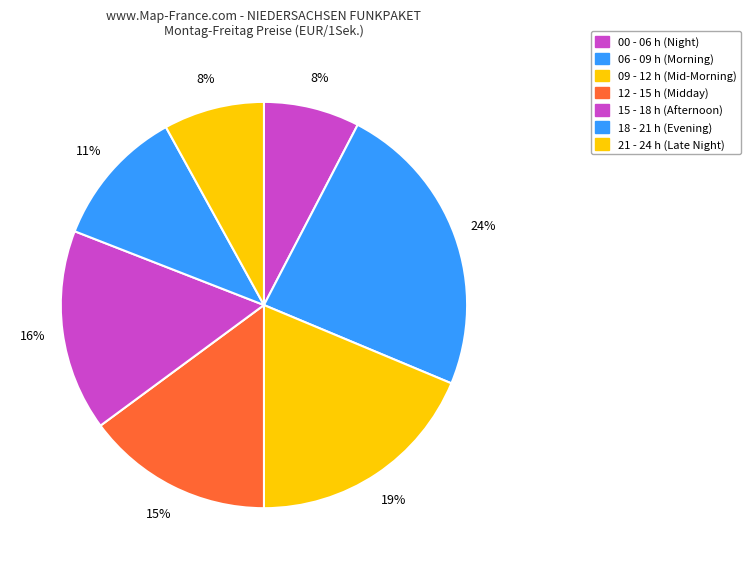

Count the number of slices in the pie.

7